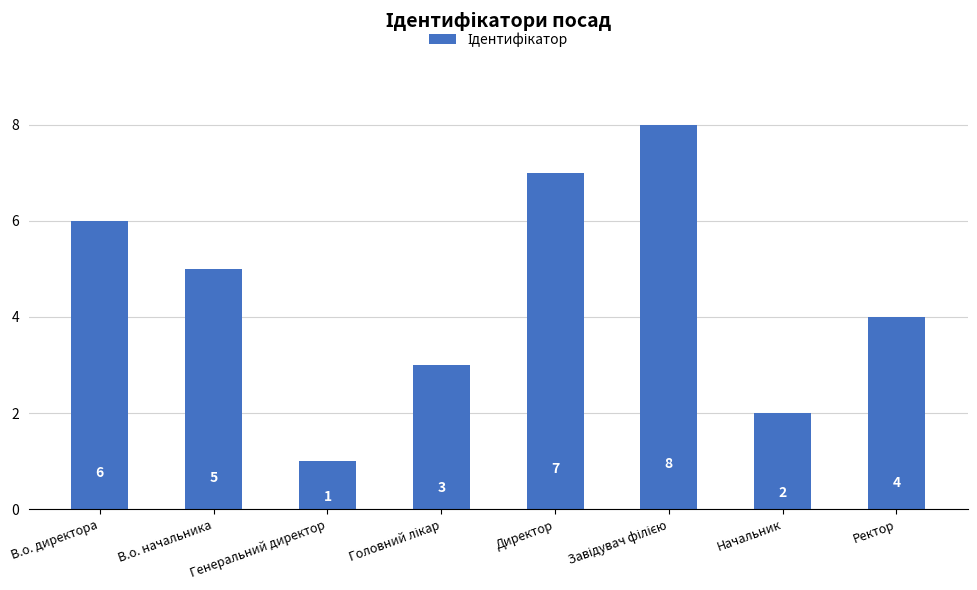

What is the value of the 3rd bar from the left?

1